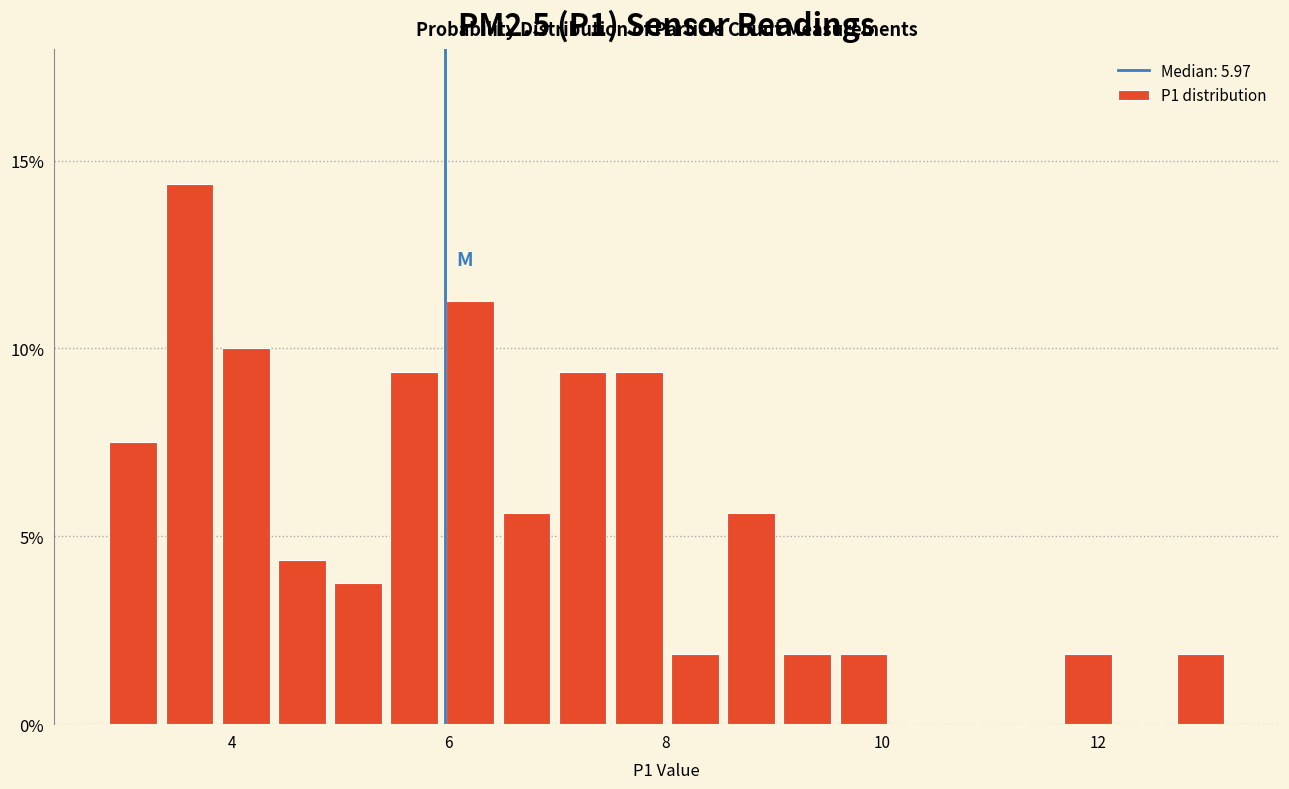

Read against the x-axis, roughly where is the centre of the tallest bar?

3.6